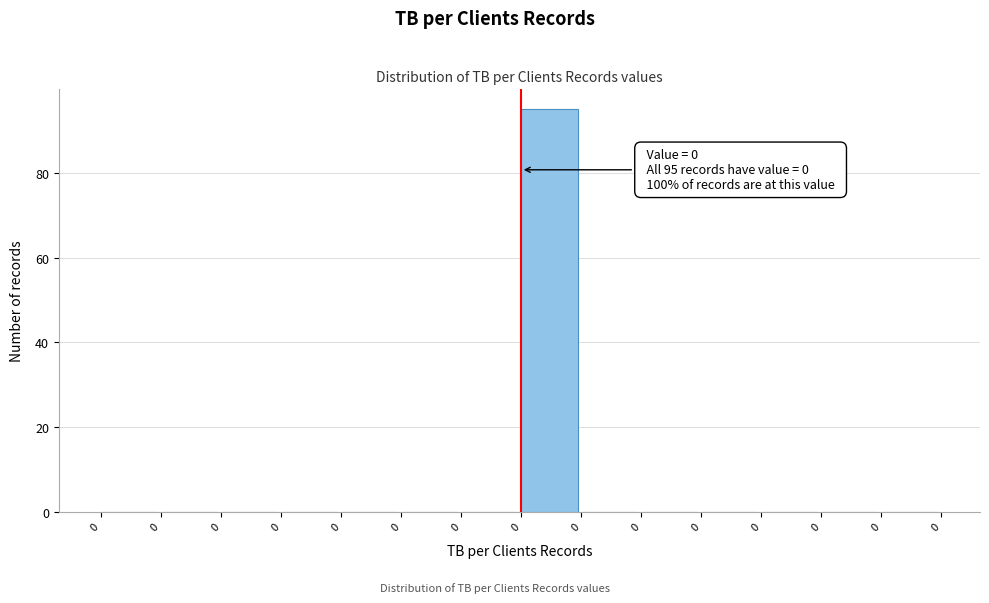

How many series are shown in this chart?

1